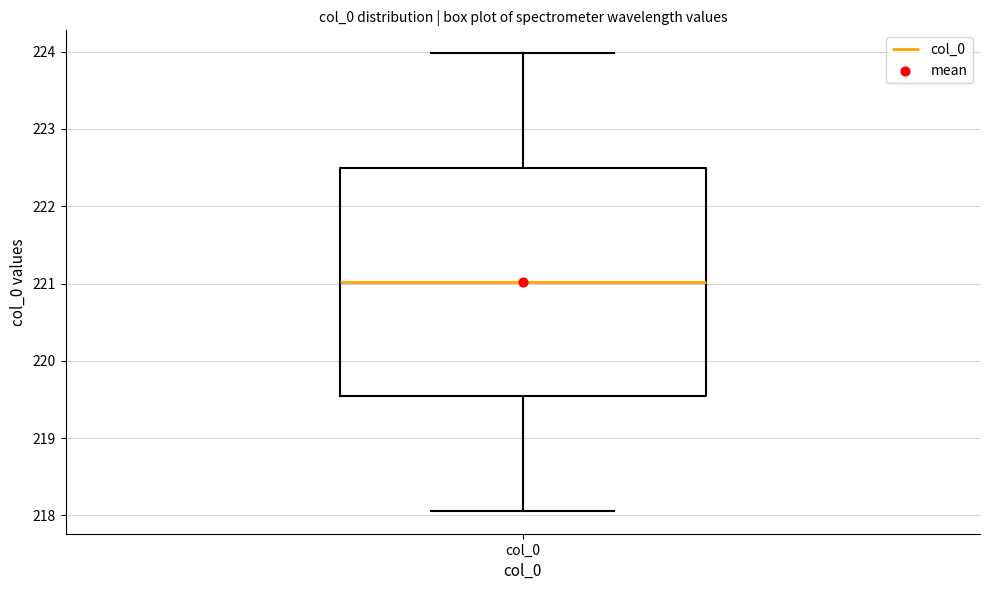

Read this box plot against the y-axis: the position of the median line, the range covered by the box, and the ends of both whiskers. The values are not printed on the chart, so give them approximately, as read against the axis.

median 221.0, box 219.5 to 222.5, whiskers 218.1 to 224.0